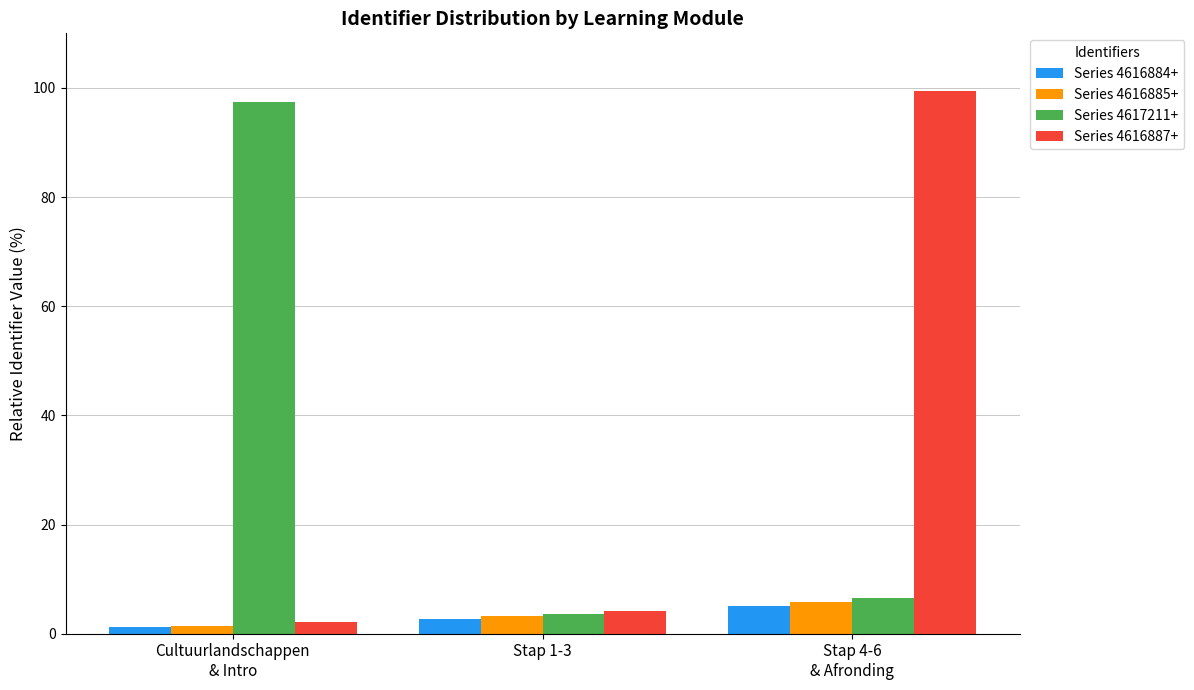

What is the label of the 3rd bar from the right?

Cultuurlandschappen
& Intro